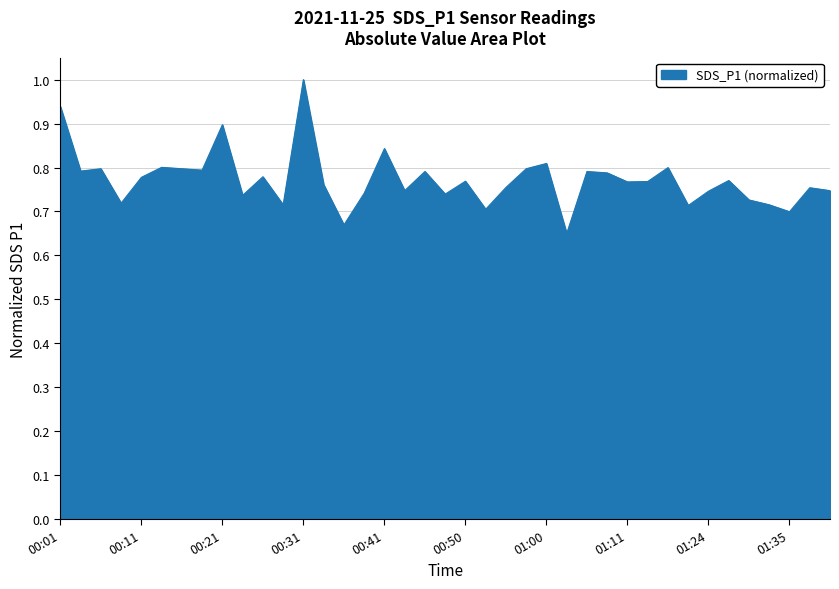

What is the difference between the maximum and minimum values?

0.4